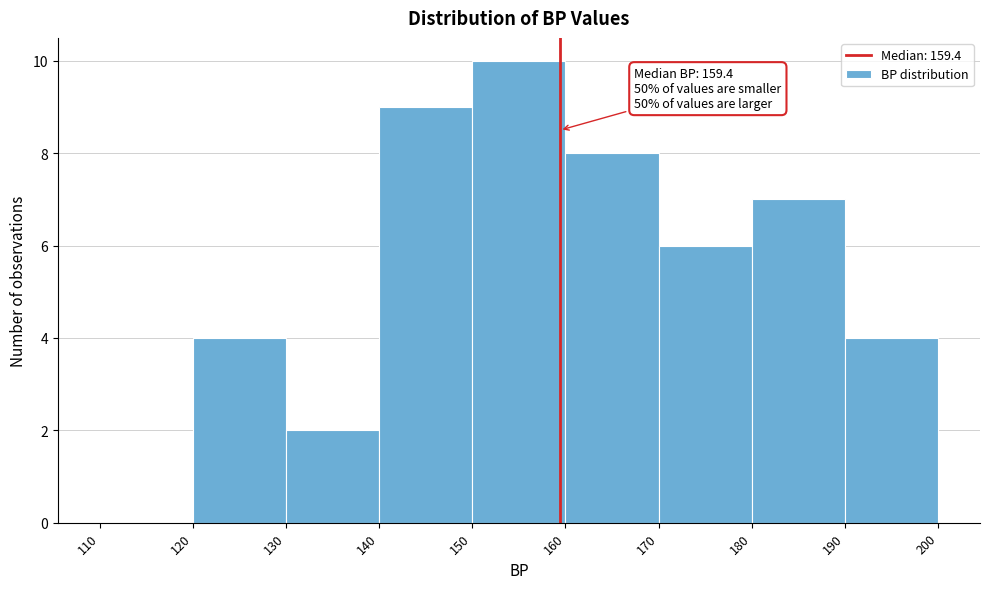

Which range on the x-axis has the tallest bar?

150 to 160